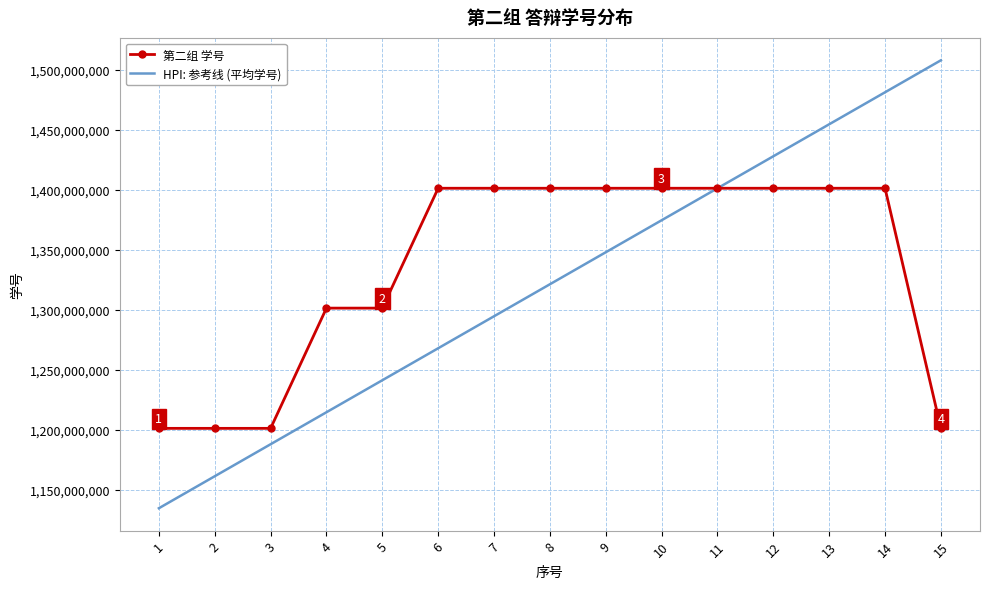

At which category does the chart reach its minimum across all series?

1